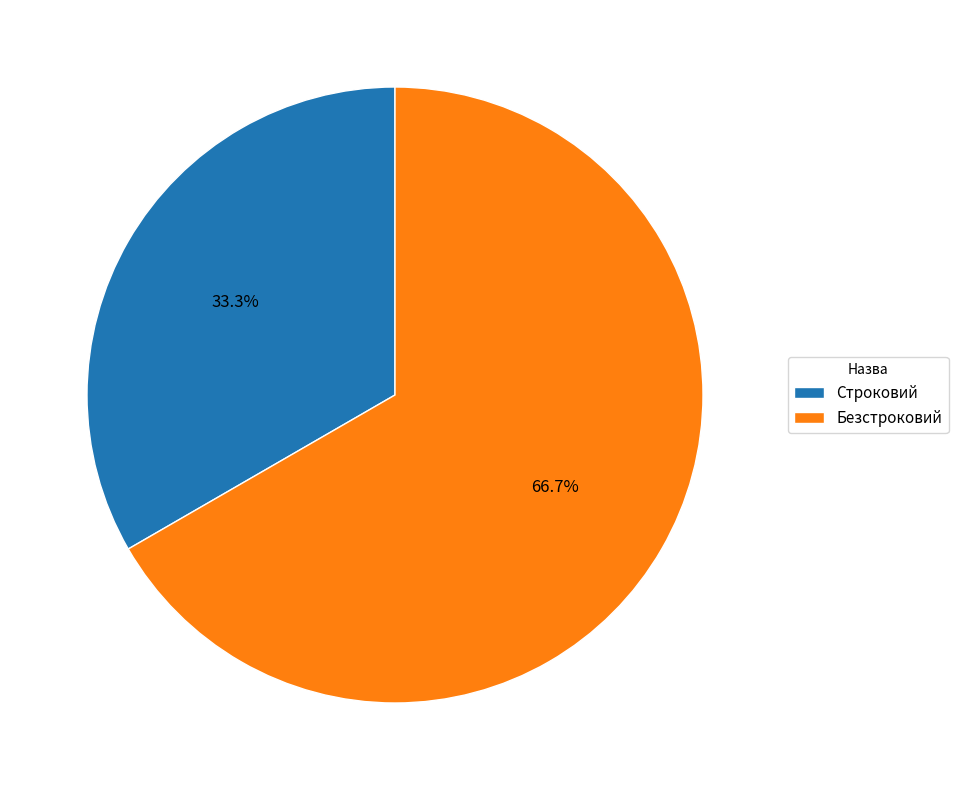

Which has a higher value, Безстроковий or Строковий?

Безстроковий